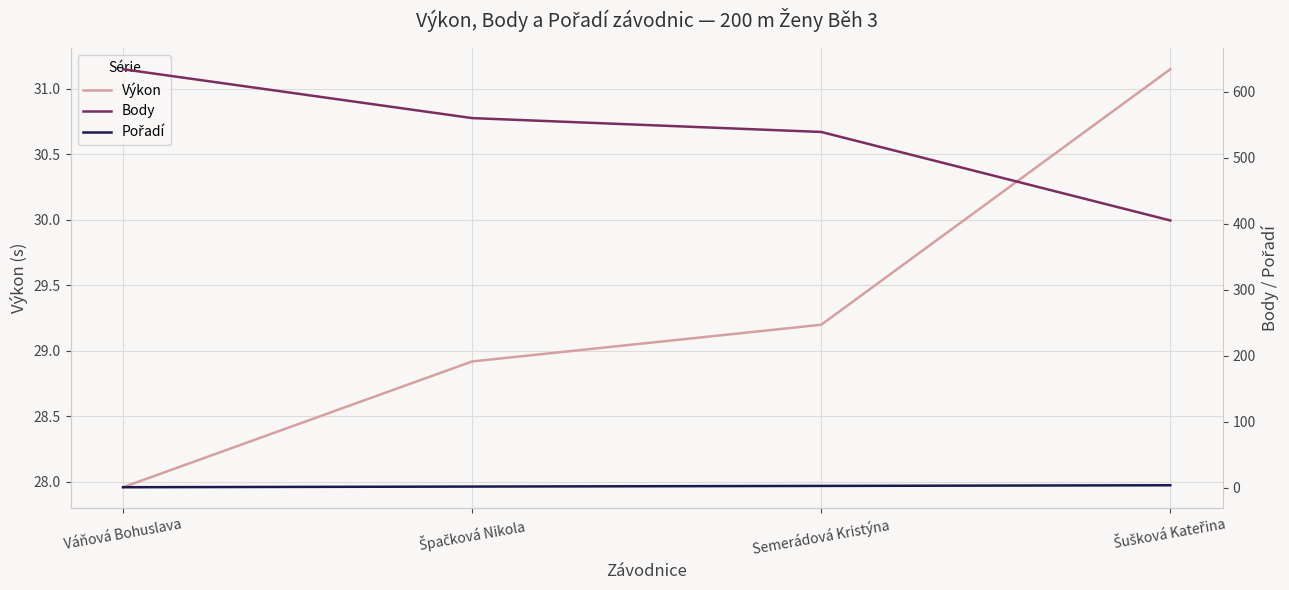

Is the value of Výkon at Semerádová Kristýna greater than the value of Body at Semerádová Kristýna?

No